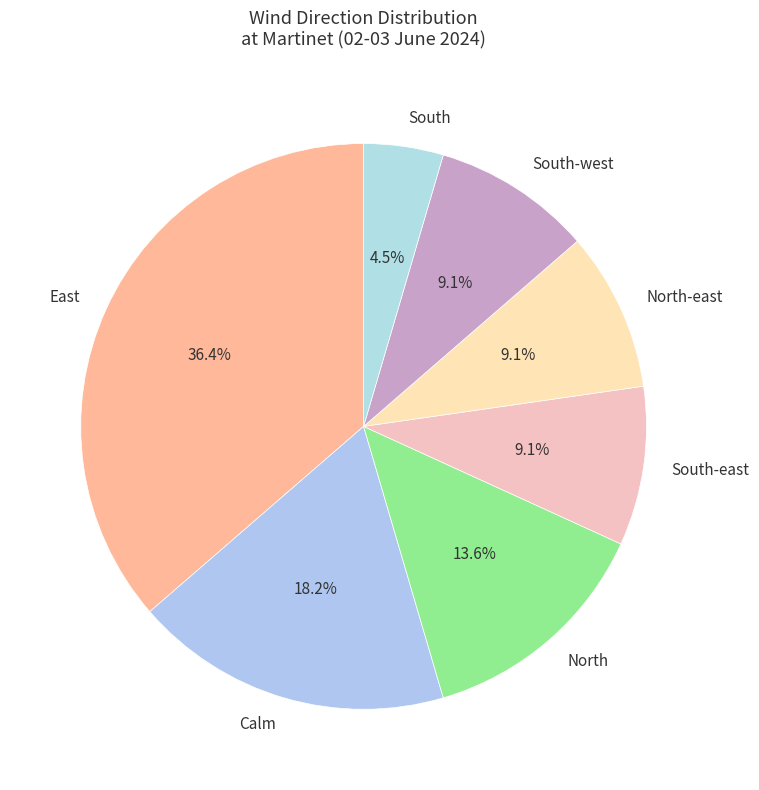

Count the number of slices in the pie.

7